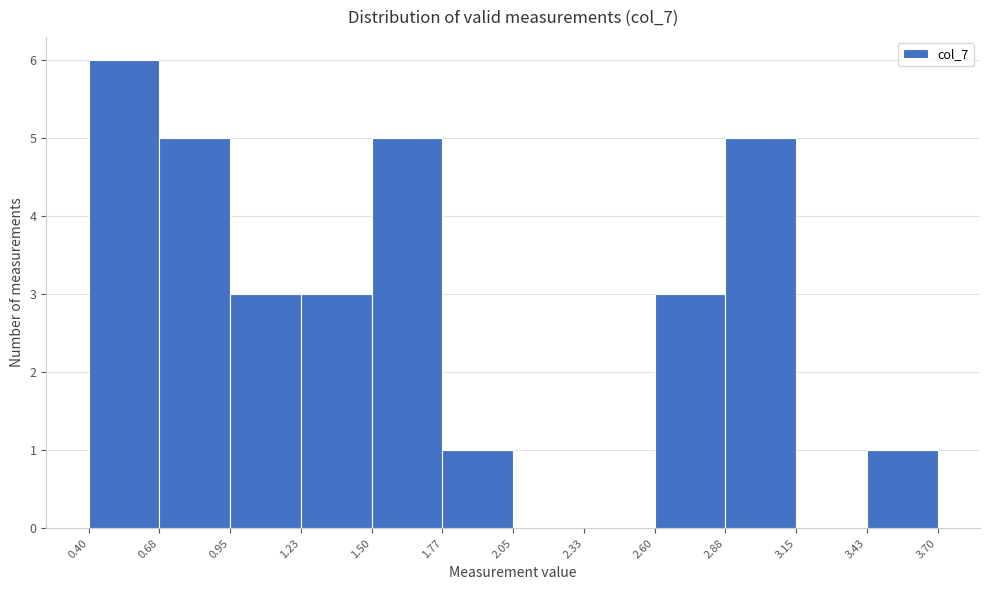

How tall is the bar that spans 2.88 to 3.15 on the x-axis? The values are not printed on the chart, so give them approximately, as read against the axis.

5